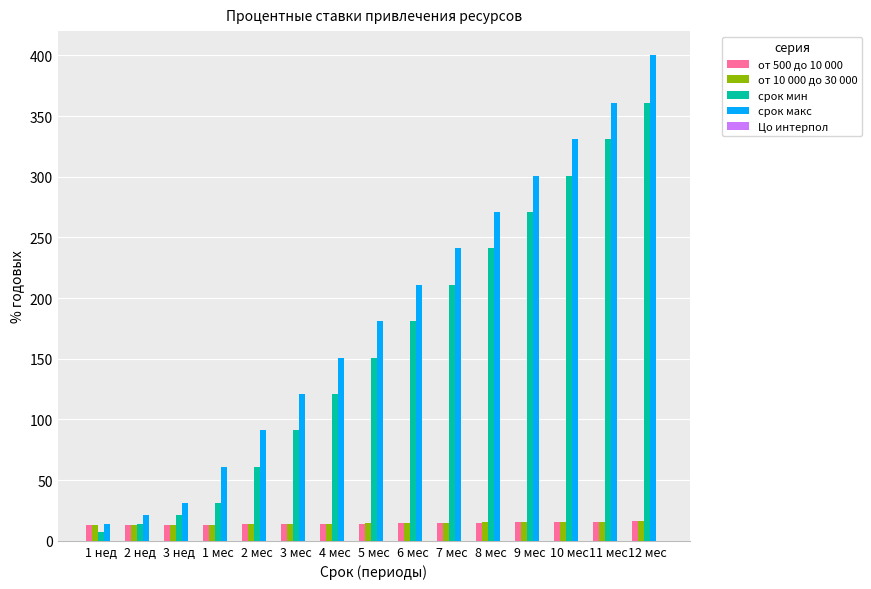

What is the sum of all срок макс values?

2787.0